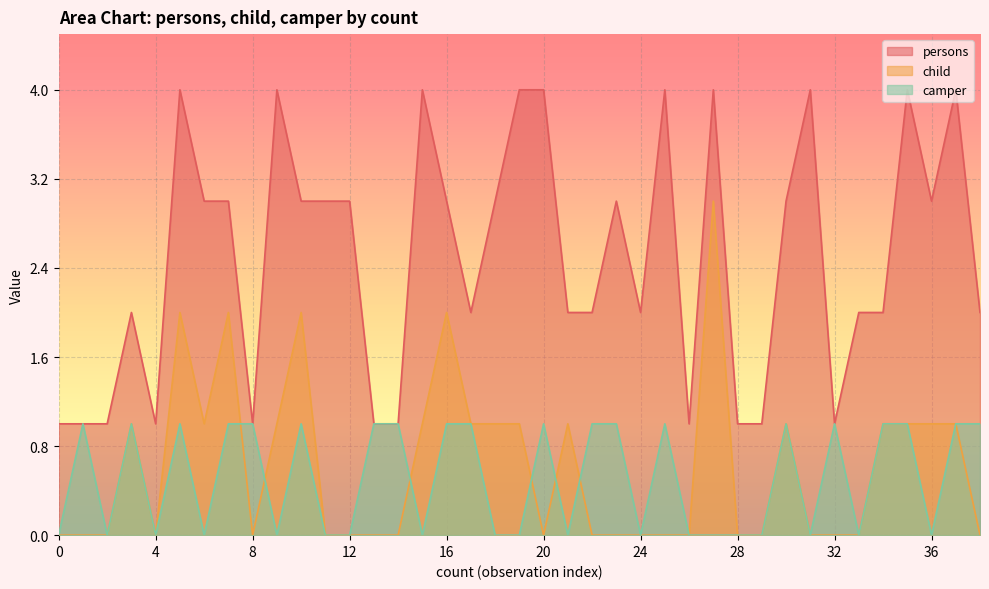

True or false: child has a value of -1 at 28.

False